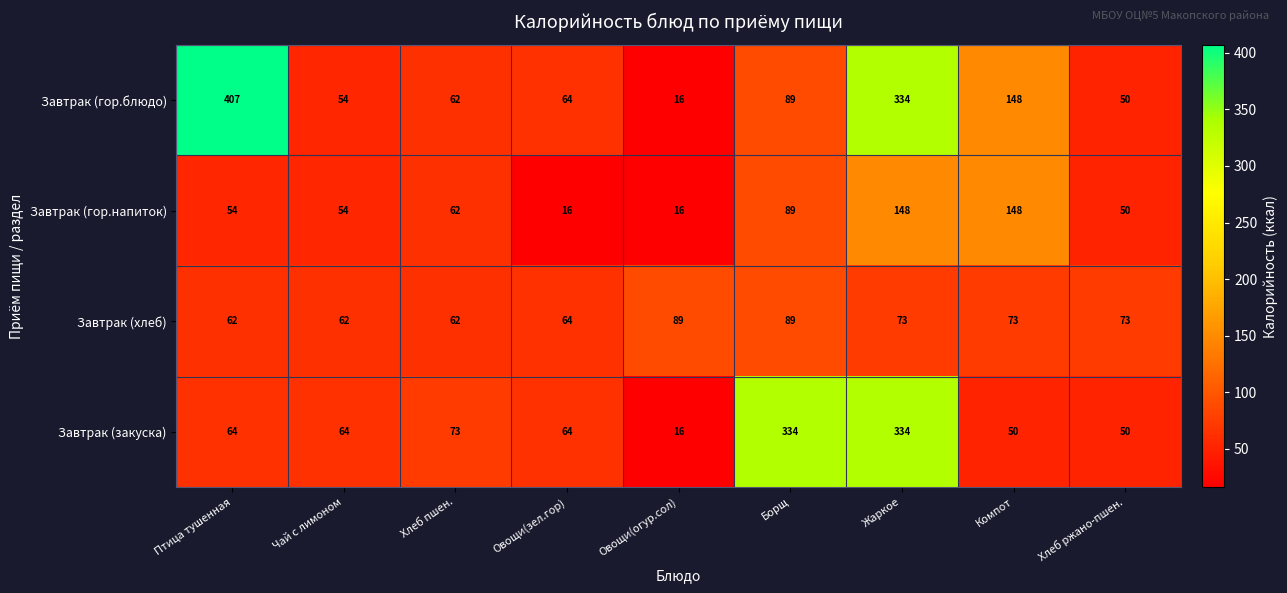

At how many categories does at least one series exceed 283?

3